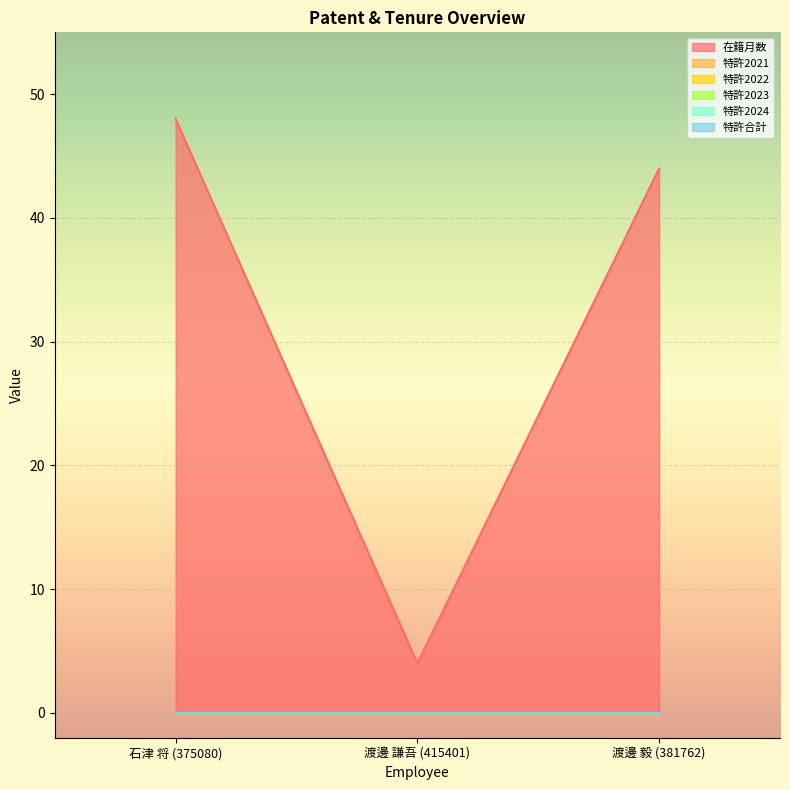

What is the spread (max minus min) of values at 渡邊 毅 (381762)?

44